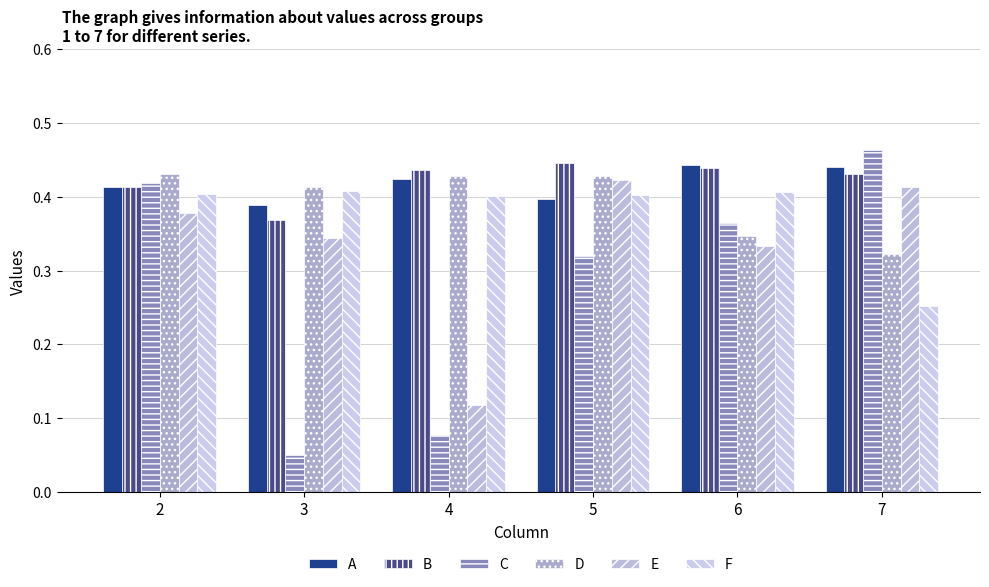

What is the maximum value shown in the chart?

0.5